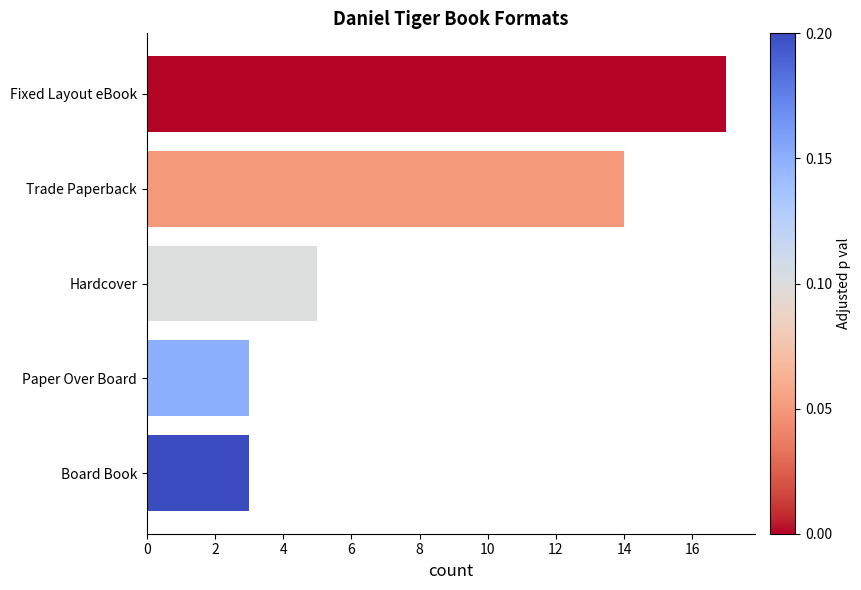

The chart shows a value of 2 at Paper Over Board. True or false?

False